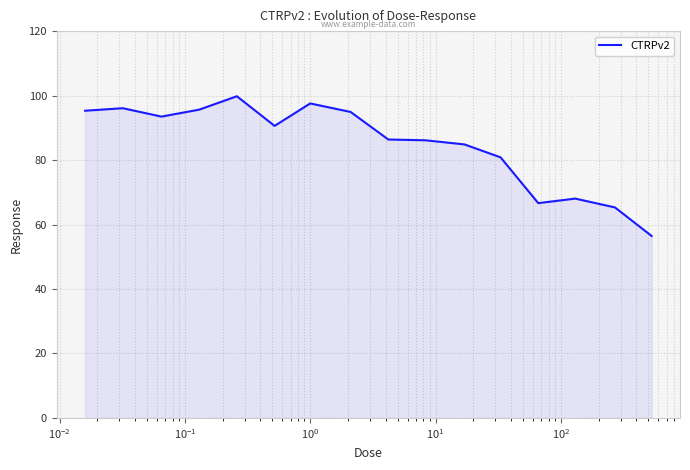

What is the greatest value displayed?

99.8